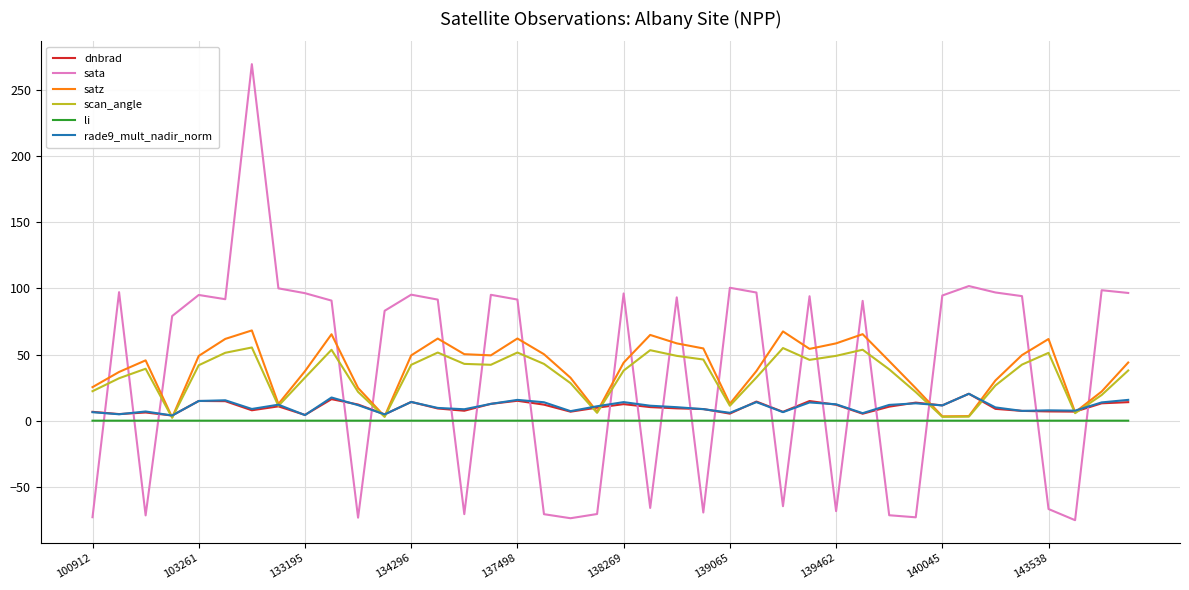

Is this an area chart (filled region under the line)?

No